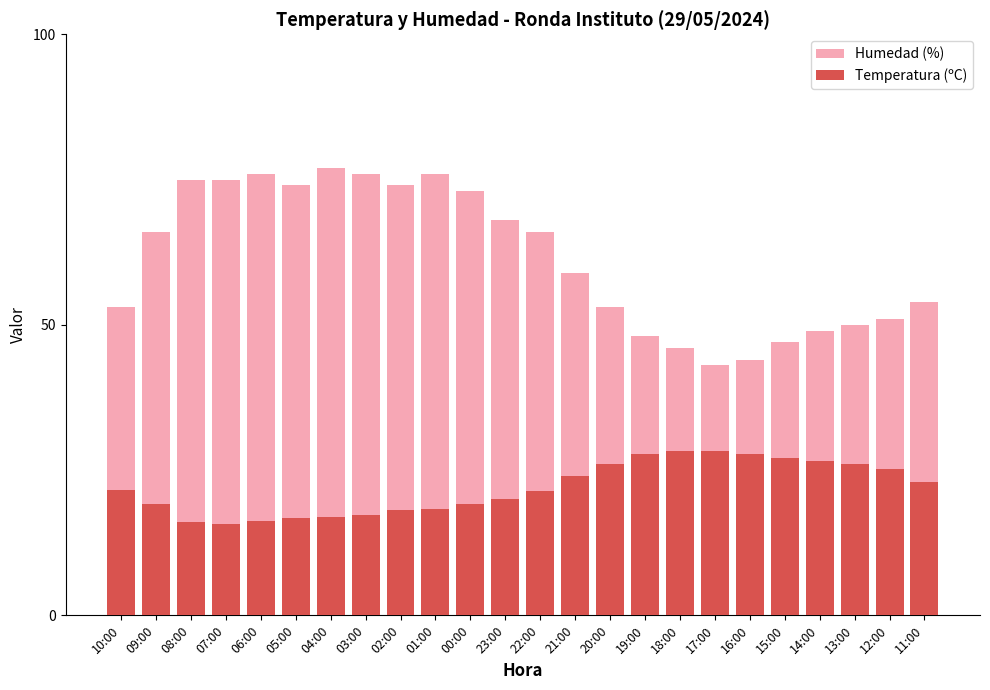

Between 01:00 and 21:00, which series saw the biggest shift?

Humedad (%)